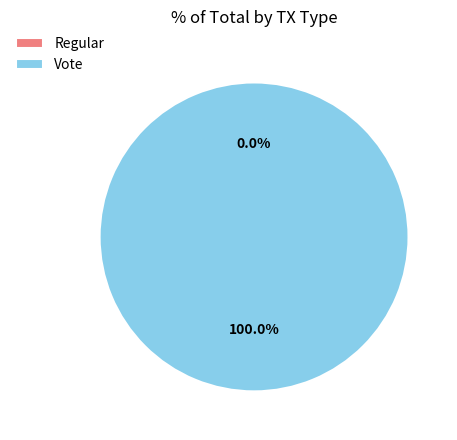

Does Regular account for over 50% of the chart?

No